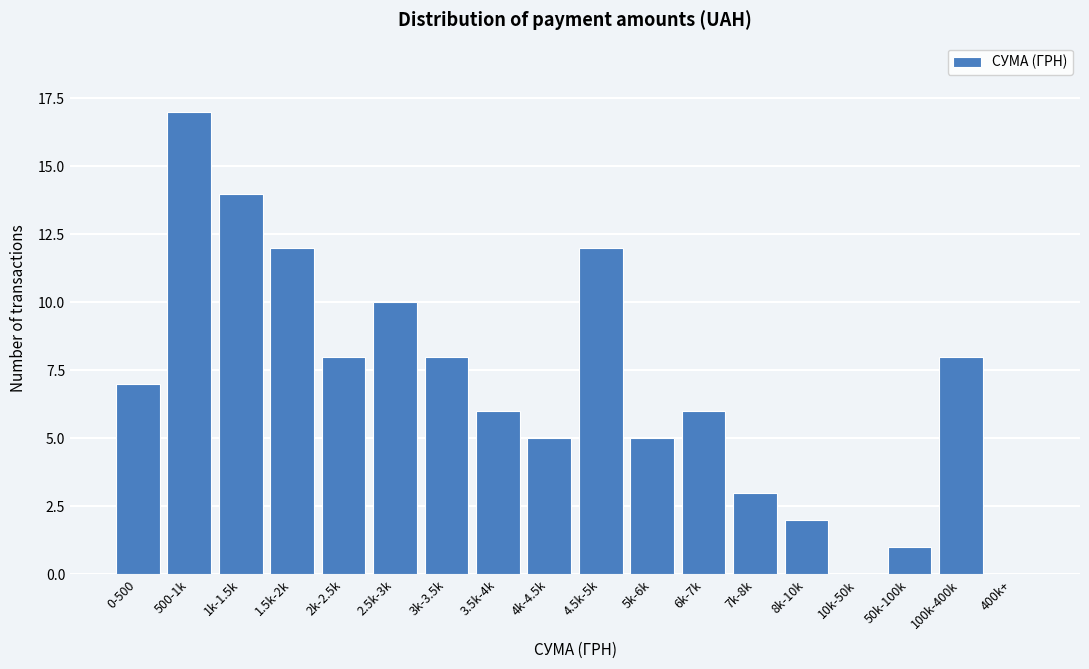

Reading right to left, what are all the values shown in this chart?

400k+=0	100k-400k=8	50k-100k=1	10k-50k=0	8k-10k=2	7k-8k=3	6k-7k=6	5k-6k=5	4.5k-5k=12	4k-4.5k=5	3.5k-4k=6	3k-3.5k=8	2.5k-3k=10	2k-2.5k=8	1.5k-2k=12	1k-1.5k=14	500-1k=17	0-500=7